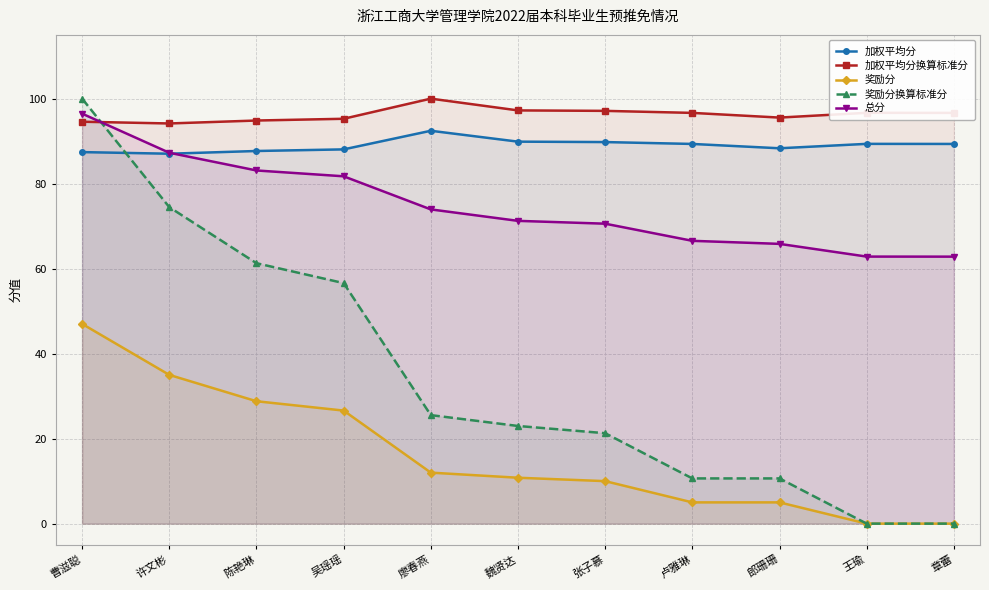

List the series in order of their peak value, lowest first.

奖励分, 加权平均分, 总分, 加权平均分换算标准分, 奖励分换算标准分